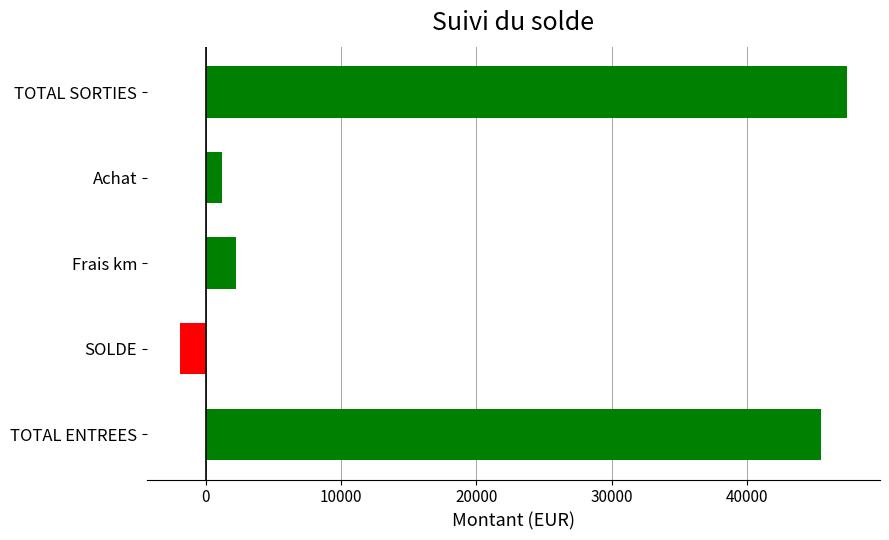

Between TOTAL SORTIES and Achat, which is larger?

TOTAL SORTIES